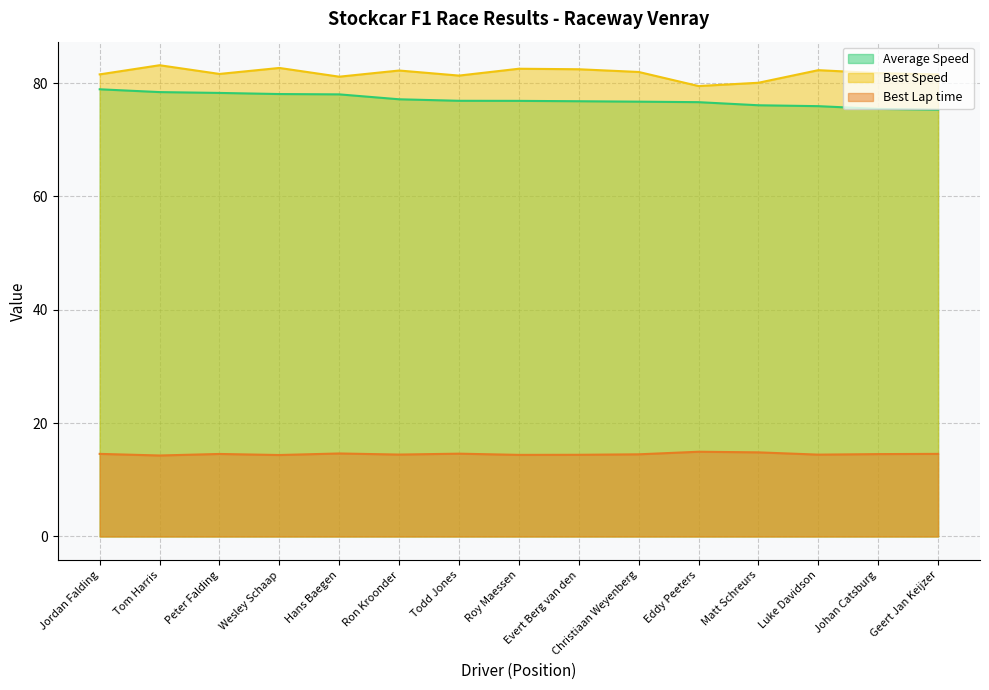

Does the chart display data point markers on the line(s)?

No